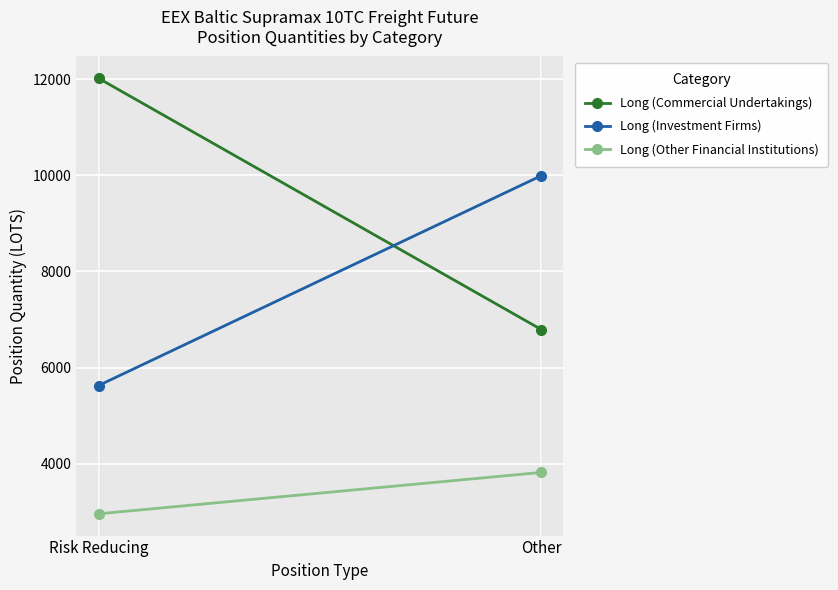

Which series has the largest total across all categories?

Long (Commercial Undertakings)